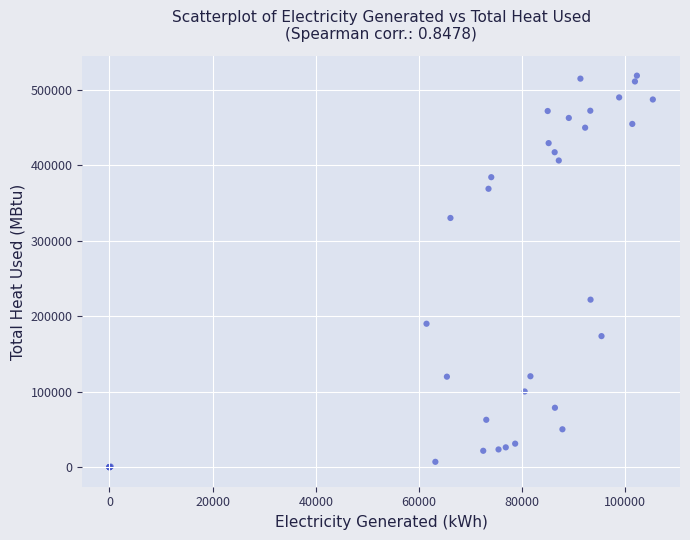

What Y value in the scatter plot is closest to 259188?

221768.6